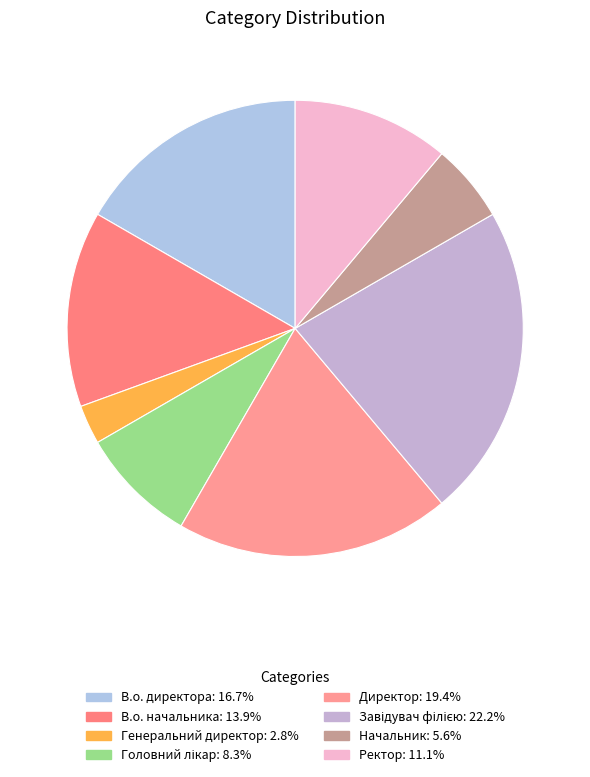

Does Директор account for over 50% of the chart?

No